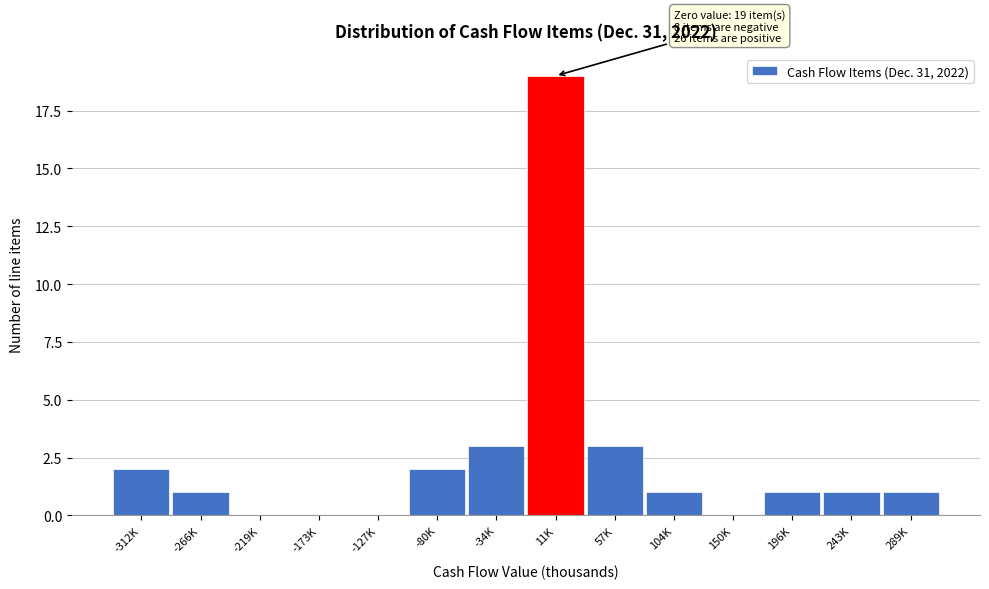

Reading left to right, list all the values displayed in this chart.

-312K=2	-266K=1	-219K=0	-173K=0	-127K=0	-80K=2	-34K=3	11K=19	57K=3	104K=1	150K=0	196K=1	243K=1	289K=1